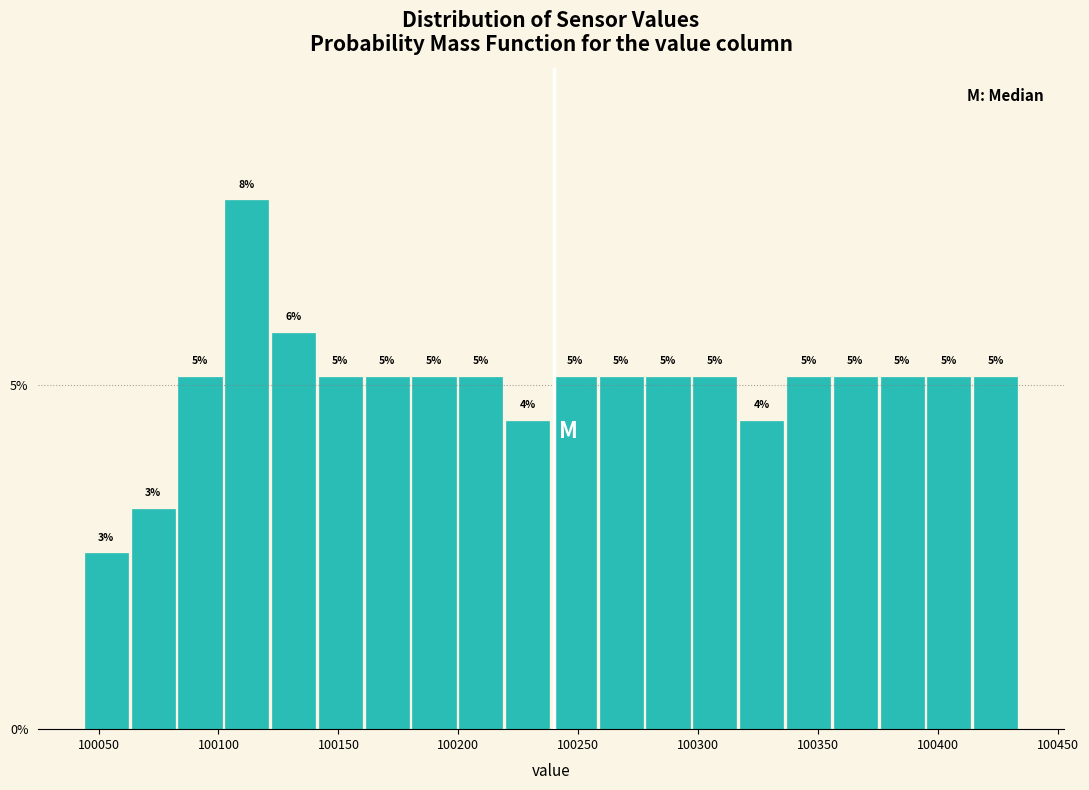

Read against the x-axis, roughly where is the centre of the tallest bar?

100110